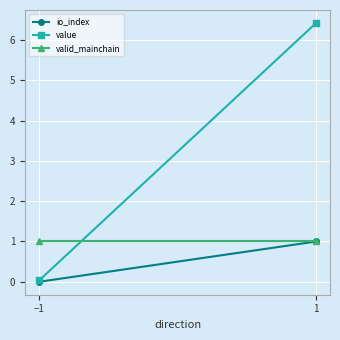

At which label does value reach its peak?

1